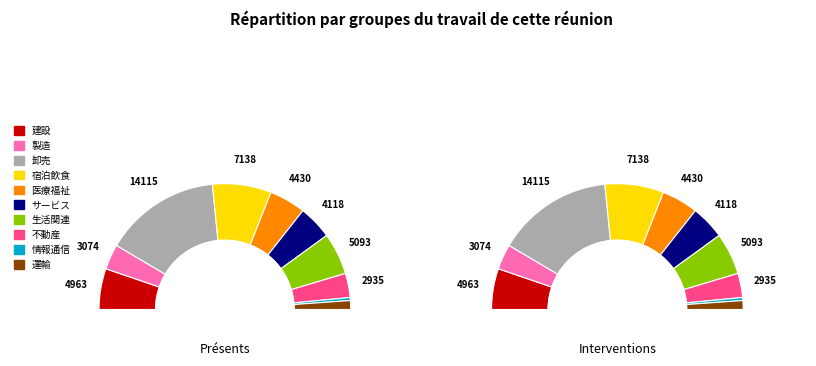

Is there any slice that represents more than half of the pie?

No